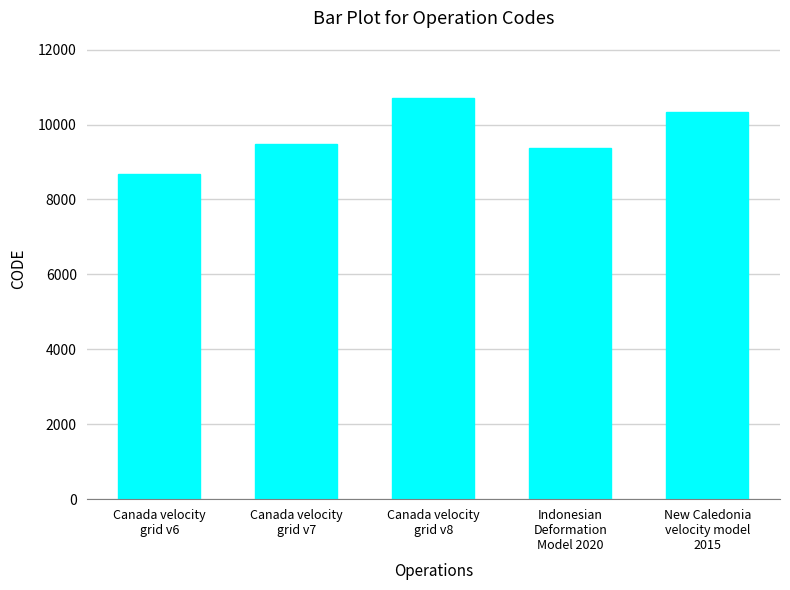

What is the average value?

9713